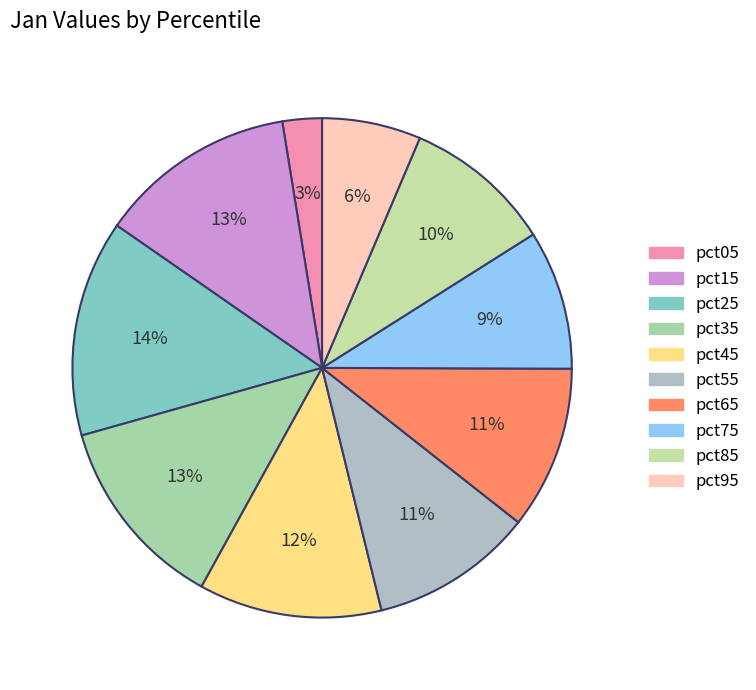

What is the smallest slice in the pie chart?

pct05